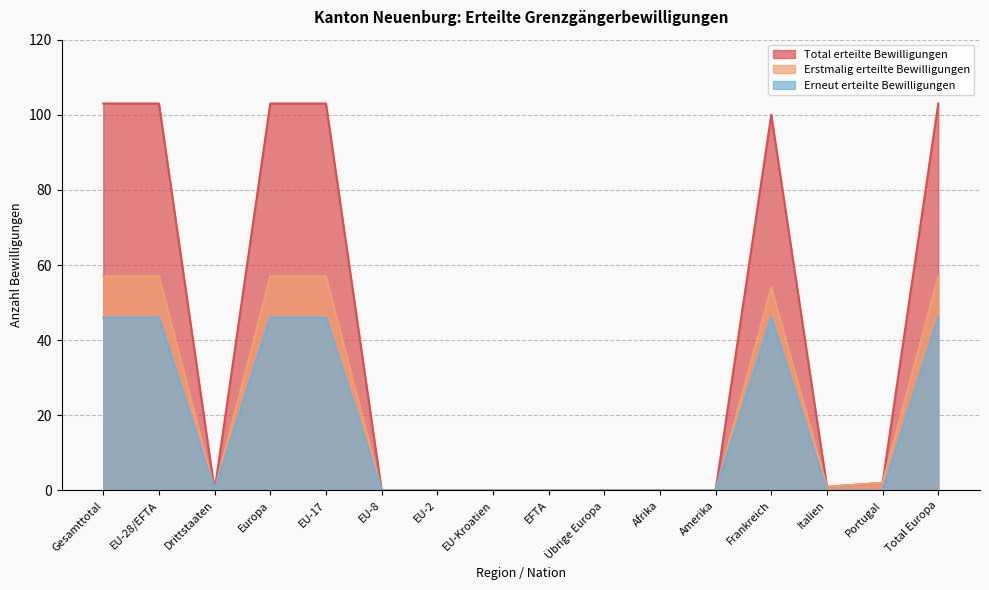

At which category does Total erteilte Bewilligungen reach its first local peak?

Frankreich